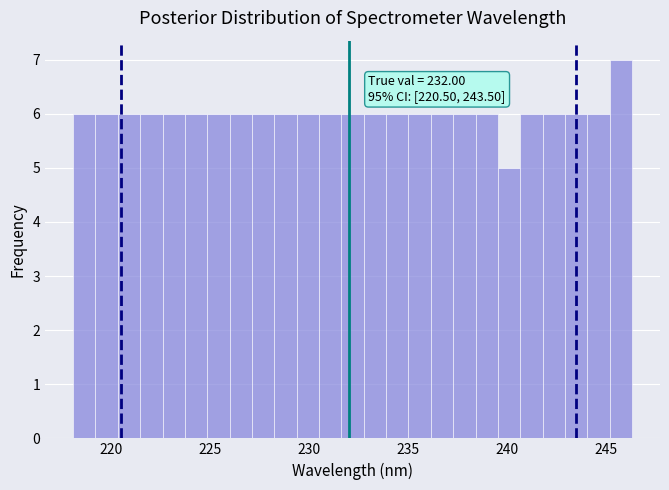

Around what value on the x-axis is the tallest bar? Give the approximate position of its centre, as read against the axis.

246.0